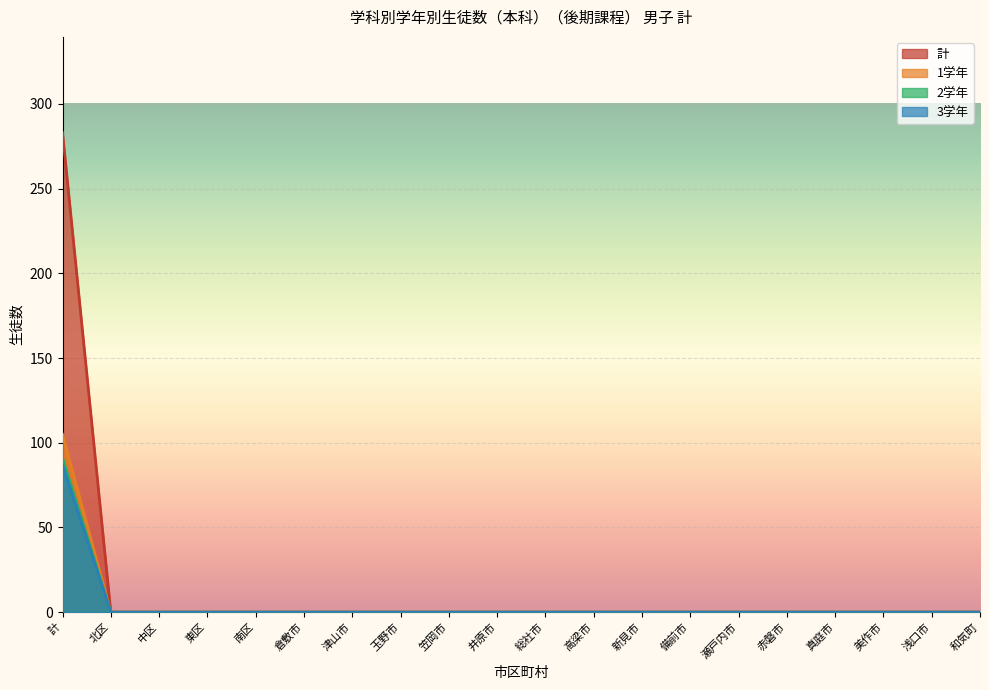

Which category has the highest value across all series?

計